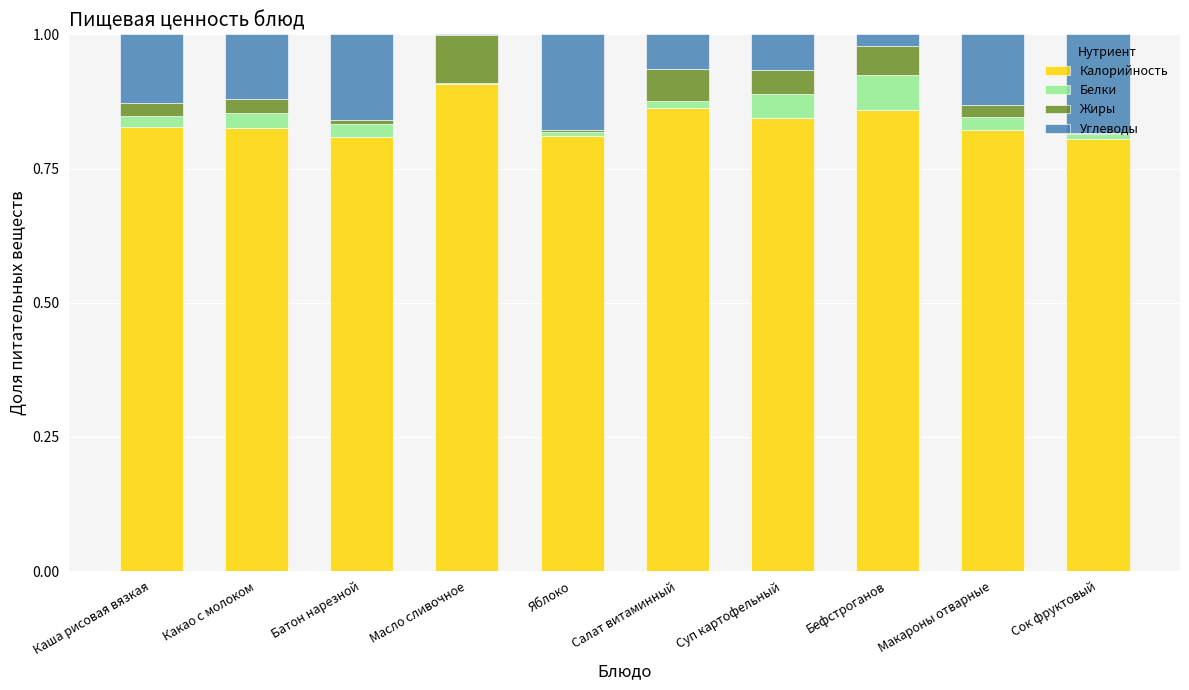

The value of Калорийность at Какао с молоком is 0.3. True or false?

False